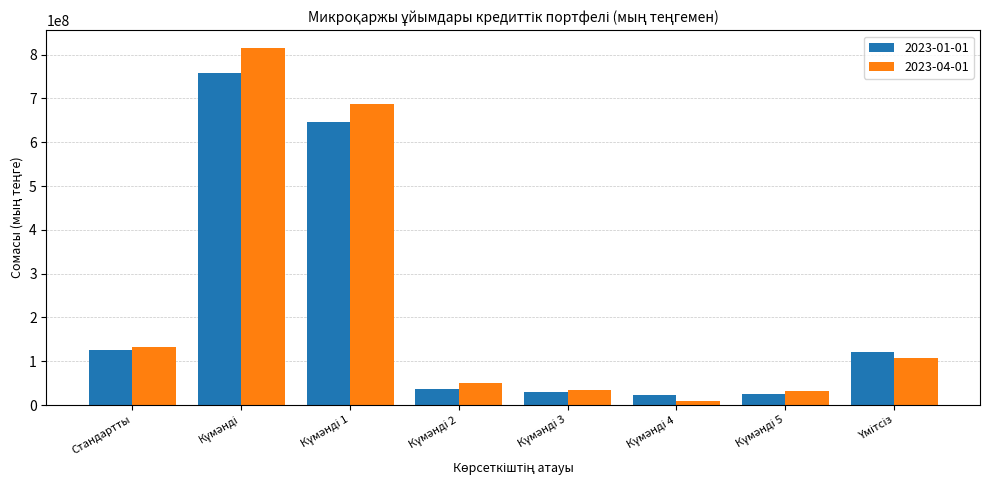

The 2023-01-01 series shows 186994972 at Стандартты. True or false?

False